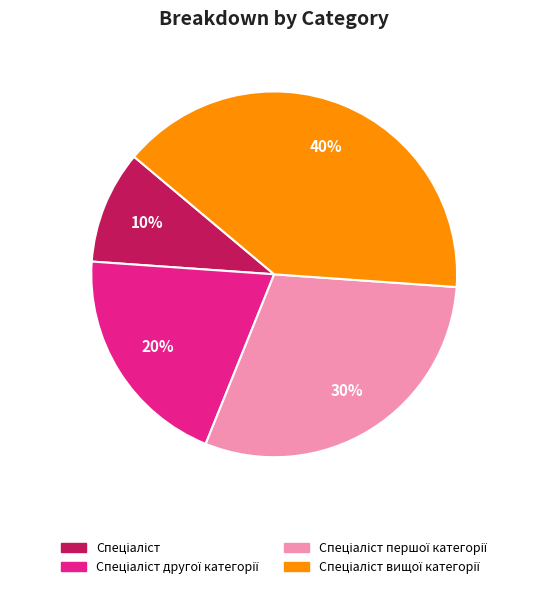

To the nearest percent, what is the average slice percentage?

25%